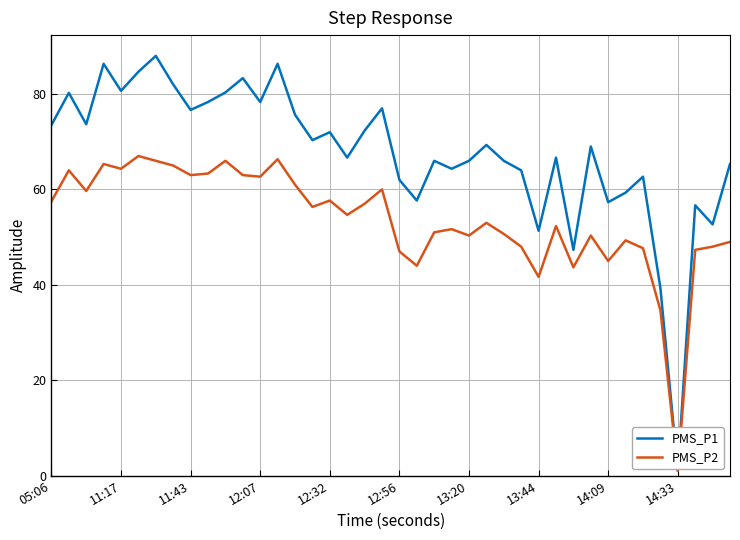

Which series has the largest total across all categories?

PMS_P1